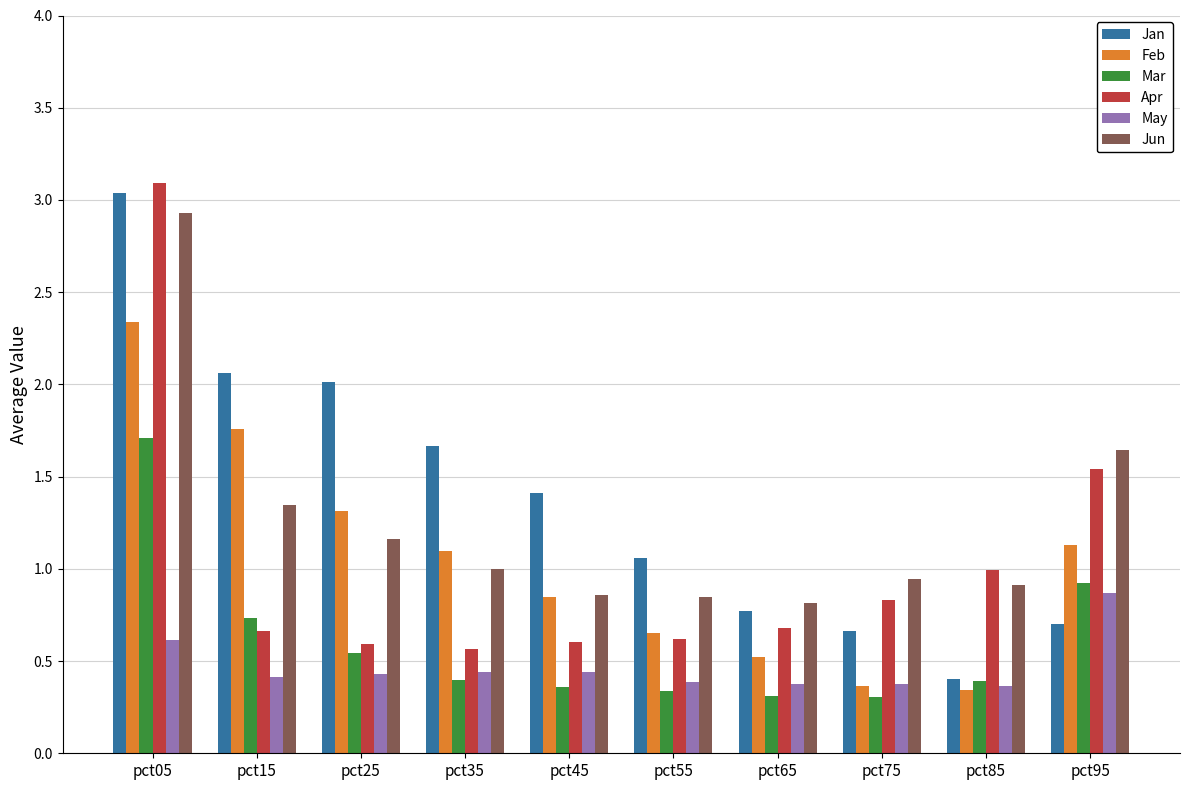

How many categories are shown in the chart?

10